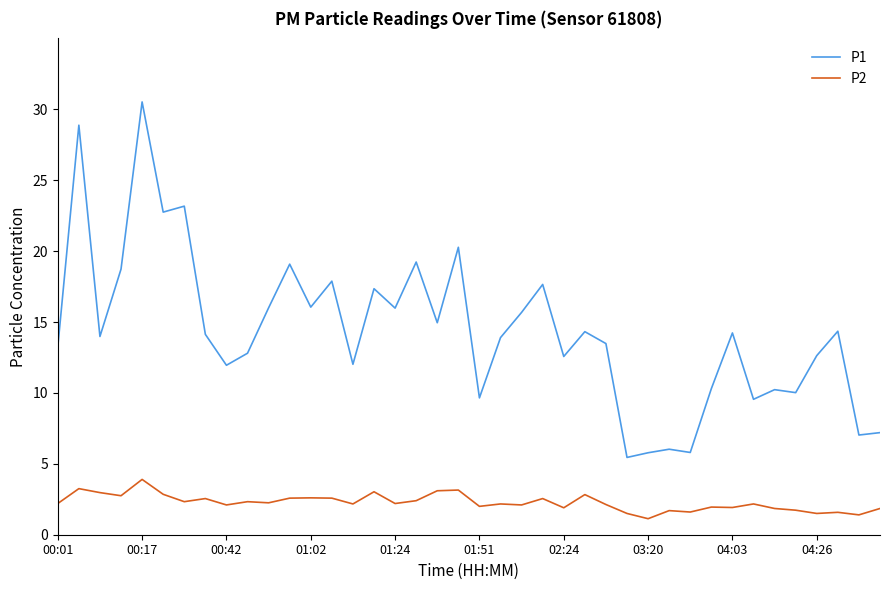

What is the highest value of the P1 series?

30.5